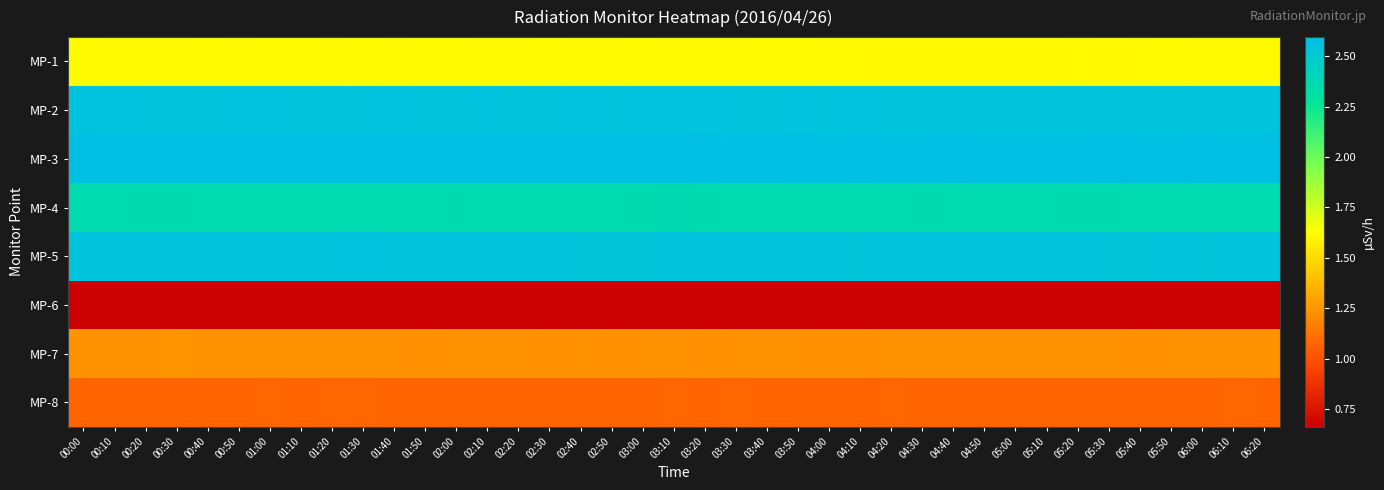

What is the smallest value displayed?

0.7